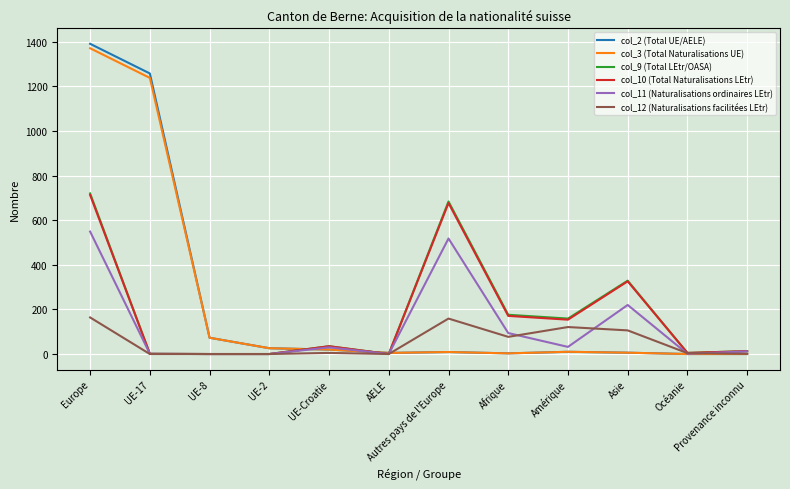

At which label does col_10 (Total Naturalisations LEtr) reach its peak?

Europe